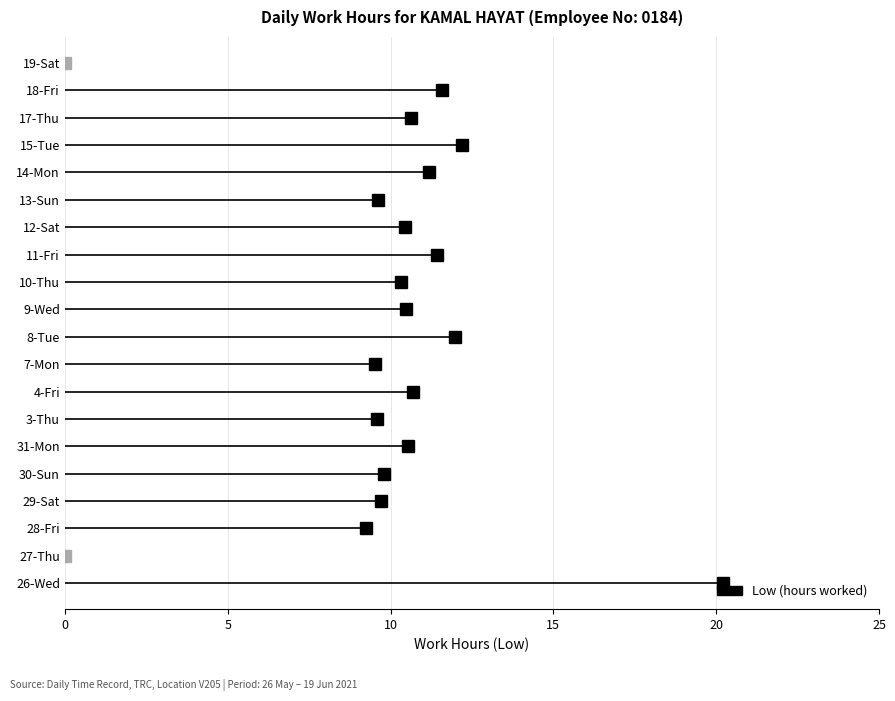

What is the difference between the second highest and minimum values?

12.2